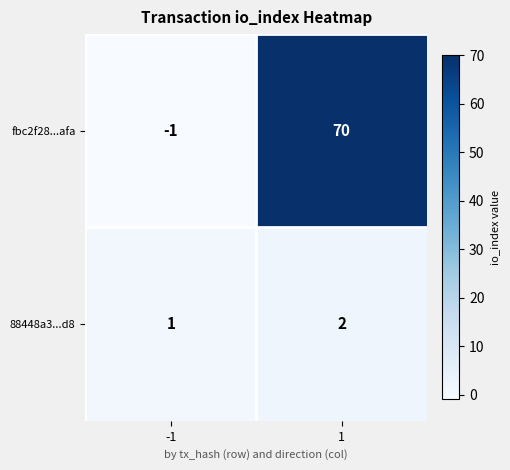

What is the difference between the fbc2f28...afa values at -1 and 1?

71